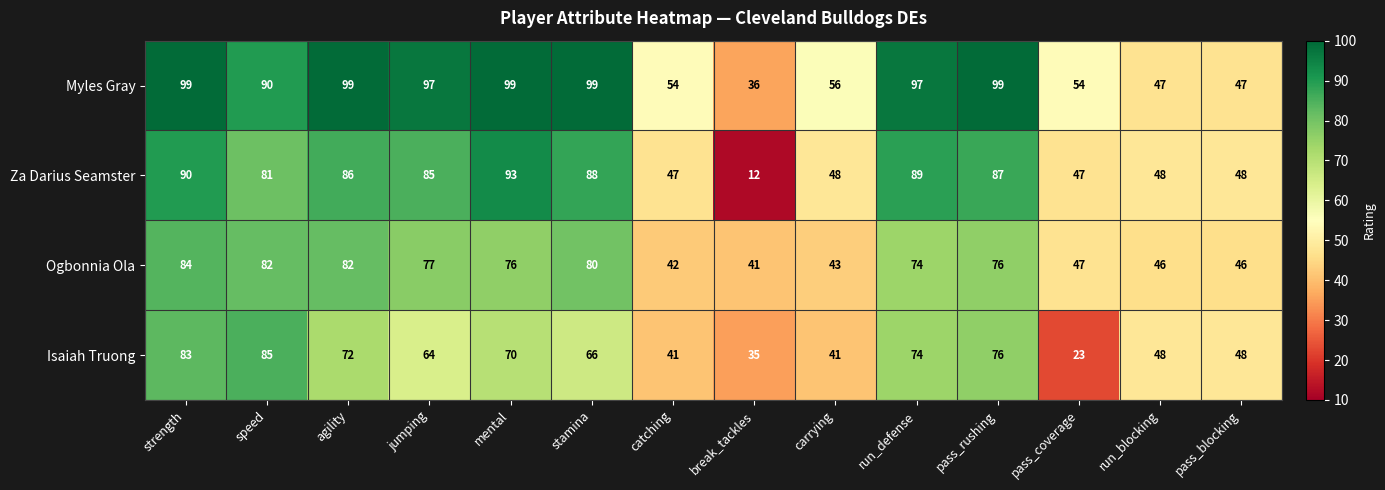

Which label corresponds to the smallest value in the chart?

break_tackles